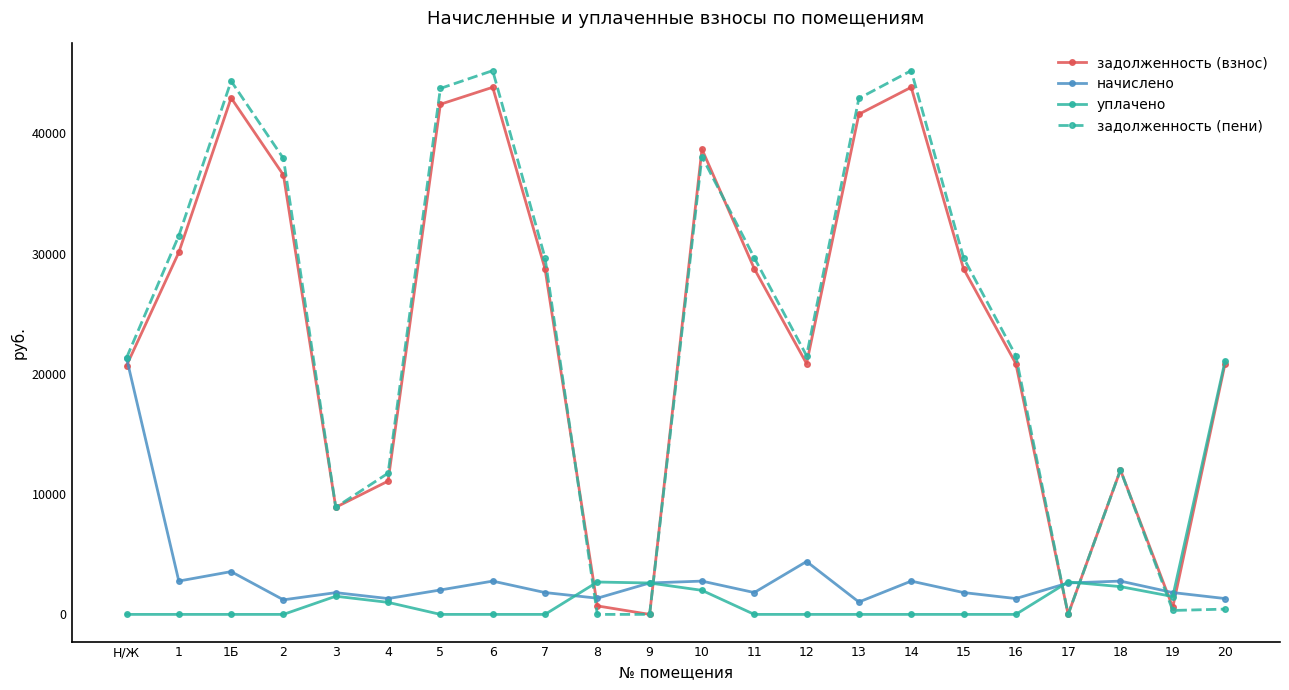

Is the value of задолженность (взнос) at 3 greater than the value of уплачено at 15?

Yes